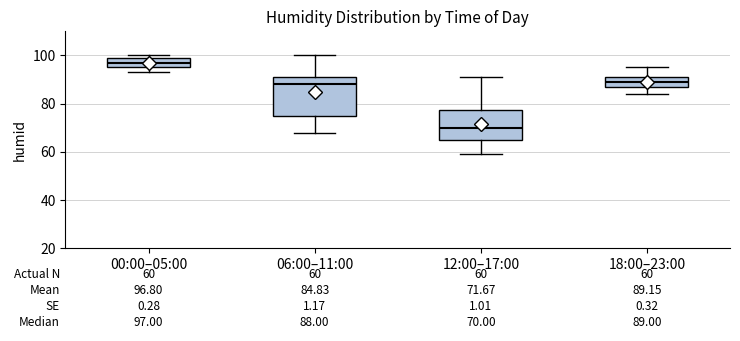

Which box has the highest median line?

00:00–05:00